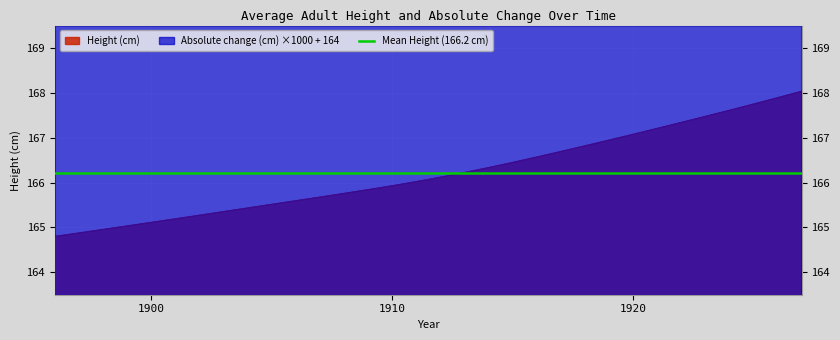

Reading right to left, extract all data points from this chart.

Height (cm): 168.0	167.9	167.7	167.6	167.5	167.3	167.2	167.1	166.9	166.8	166.7	166.6	166.4	166.3	166.2	166.1	166.0	165.9	165.8	165.8	165.7	165.6	165.5	165.4	165.4	165.3	165.2	165.1	165.0	165.0	164.9	164.8
Absolute change (cm): 308.8	306.8	304.2	301.2	299.1	298.1	296.6	294.6	292.6	290.9	288.8	285.6	281.5	276.6	271.2	265.3	259.1	253.4	249.3	247.1	245.6	244.8	244.7	244.8	244.9	244.6	243.9	243.0	242.5	242.3	242.0	241.8